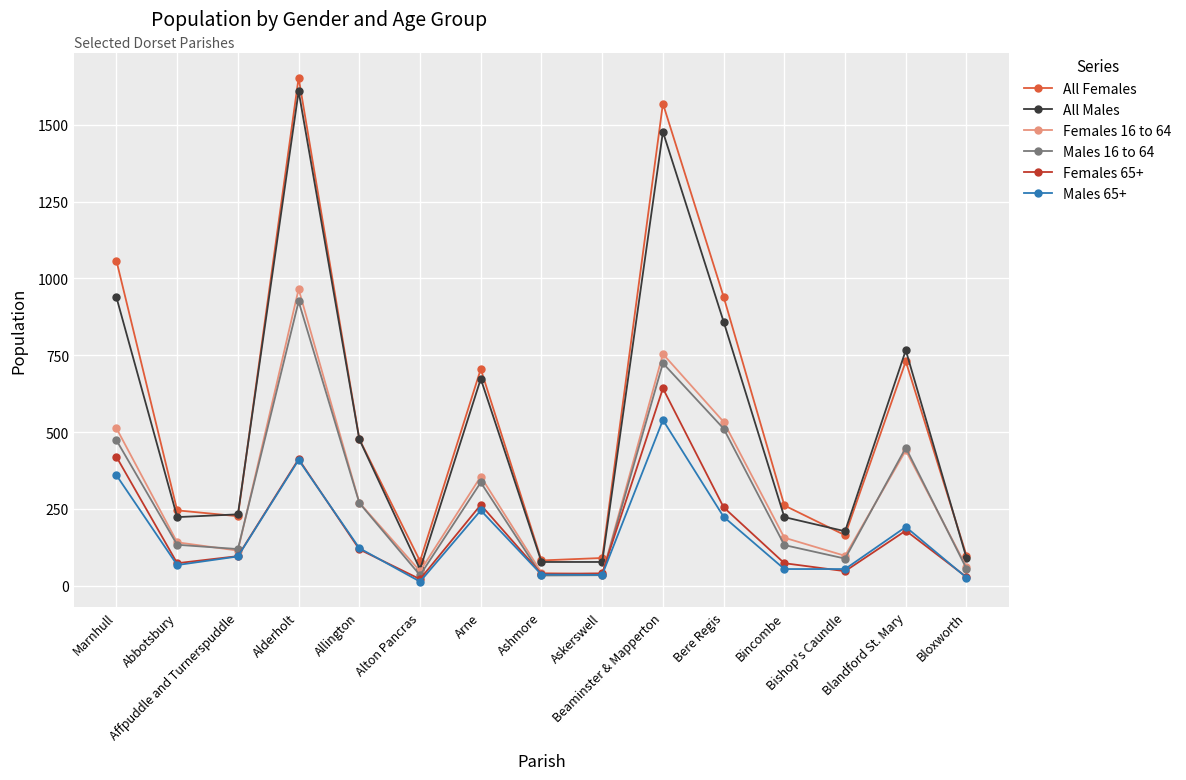

What is the smallest value displayed?

13